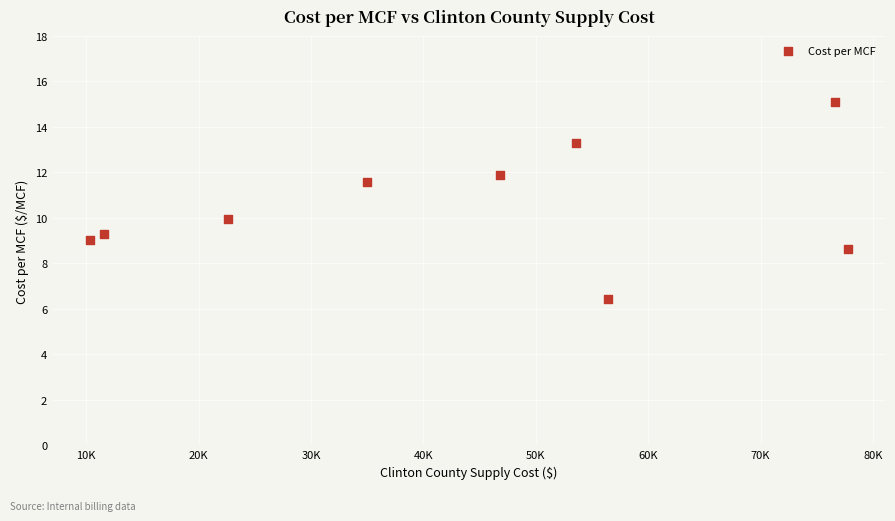

What is the average X value?

43420.4